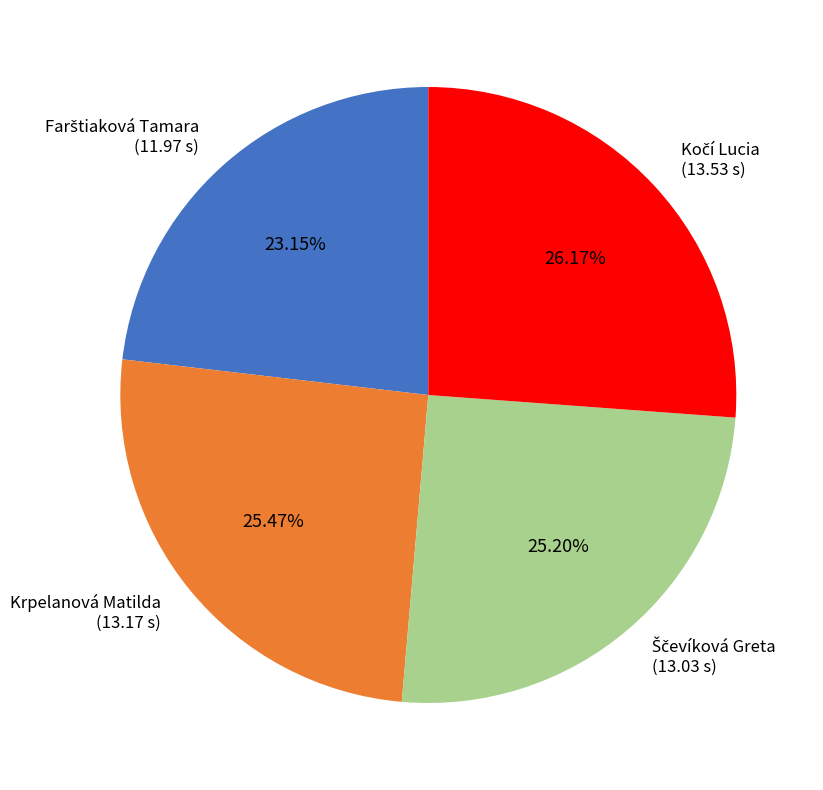

Does any single category account for the majority?

No